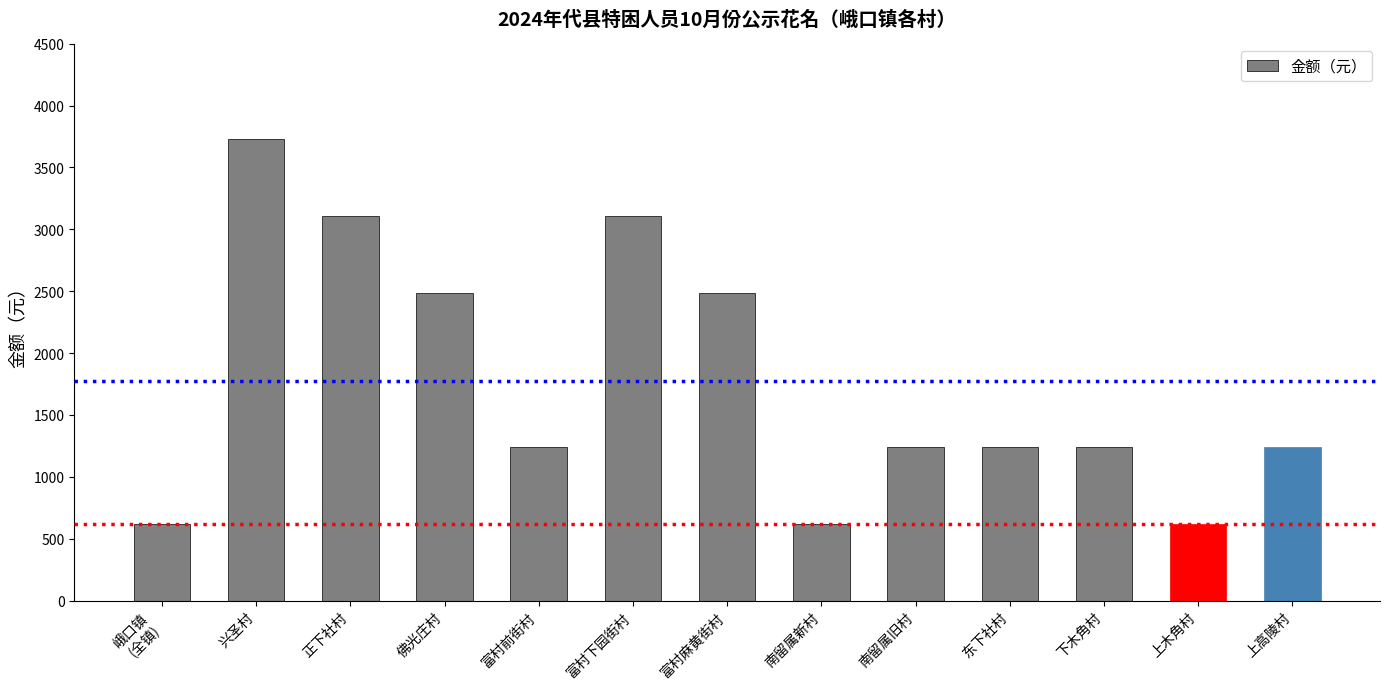

What value does the data have at 东下社村?

1244.2